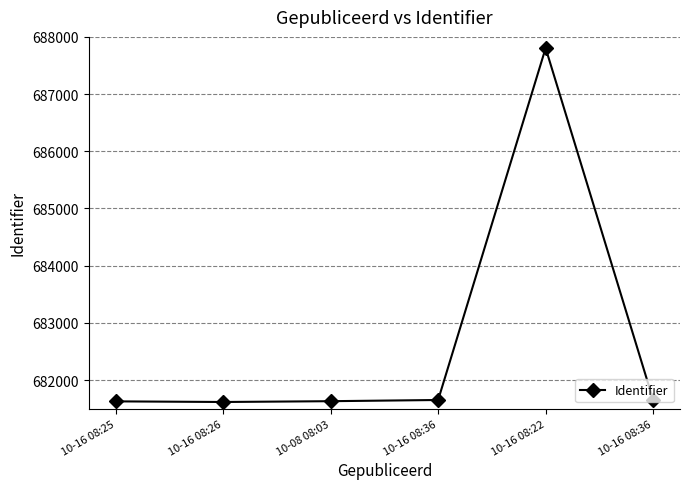

How many series are shown in this chart?

1